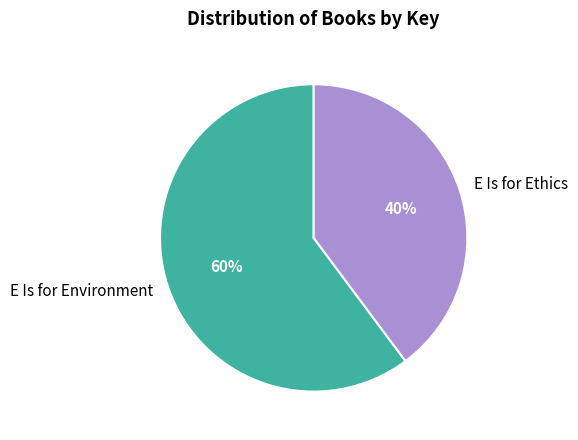

True or false: E Is for Ethics accounts for 40% of the total.

True